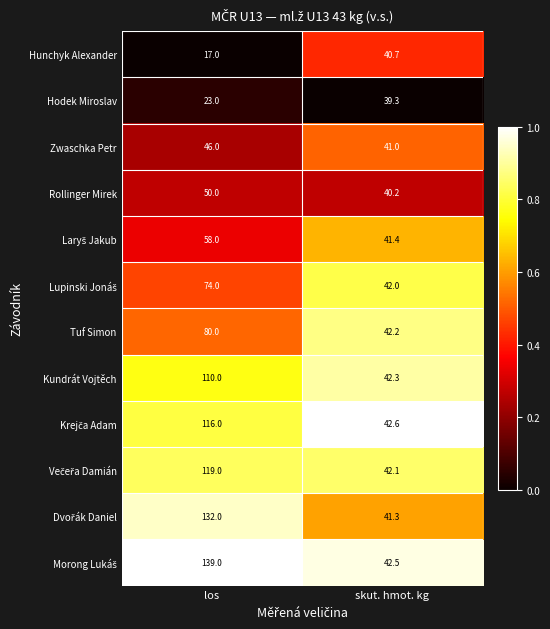

What is the average value of the Rollinger Mirek series?

45.1